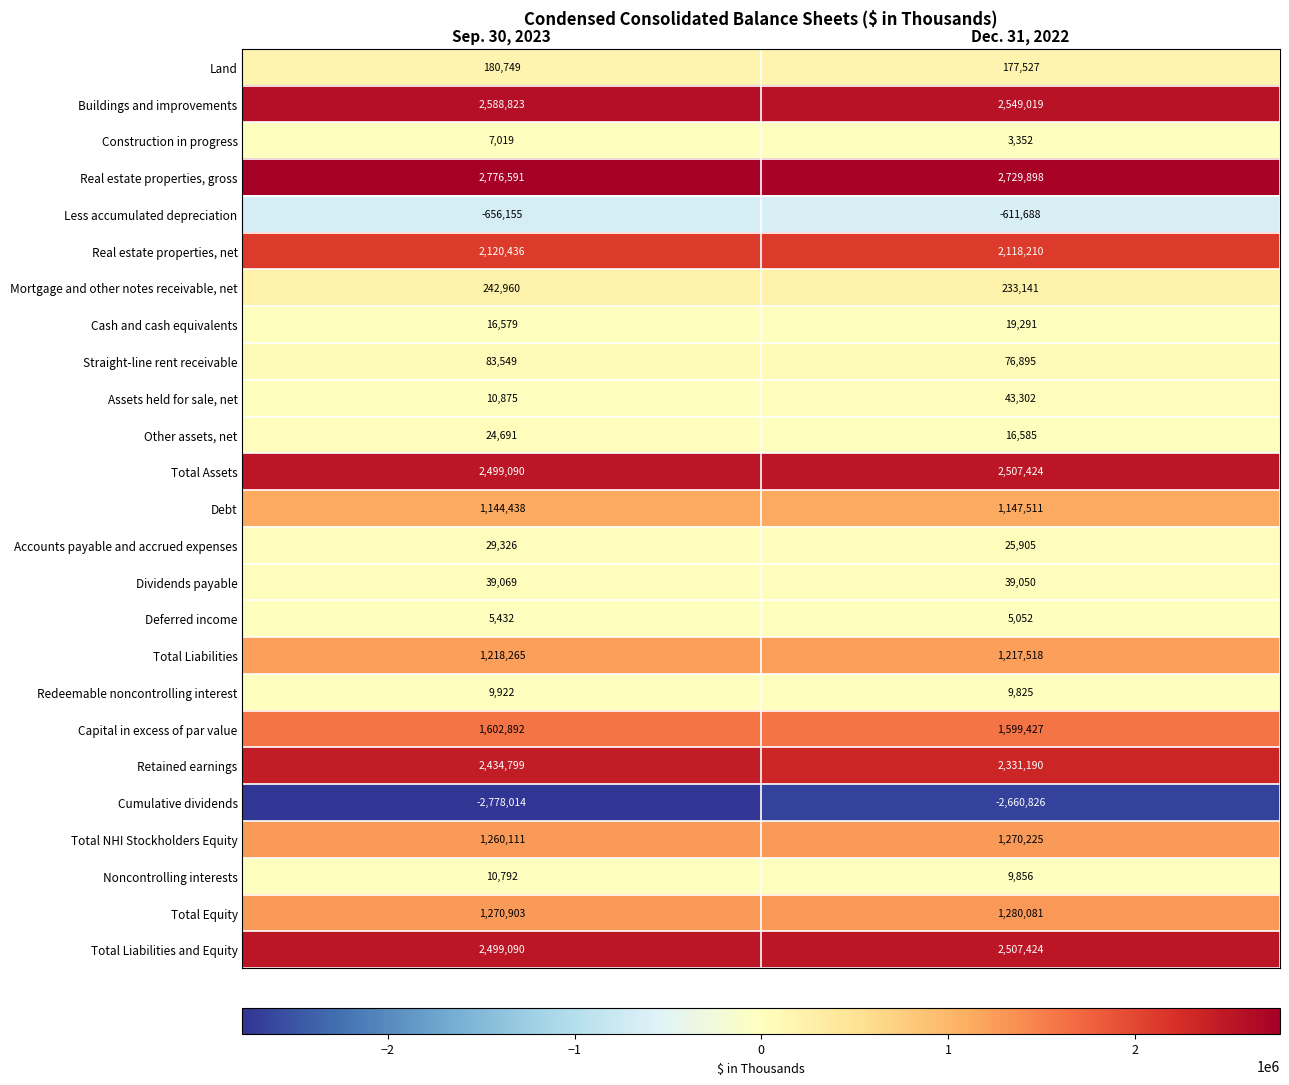

At which category is the sum across all series the highest?

Dec. 31, 2022